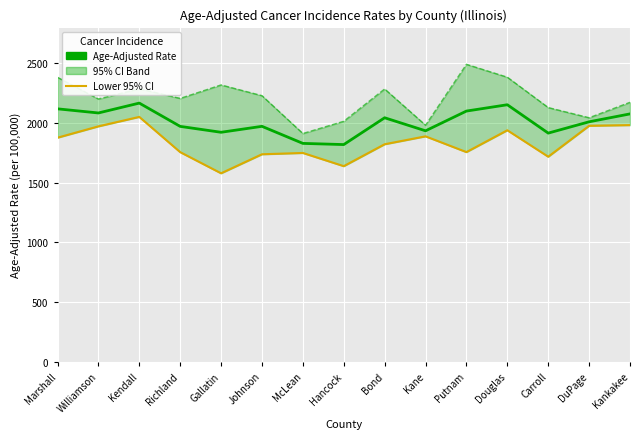

Where is the first local minimum for Age-Adjusted Rate?

Williamson